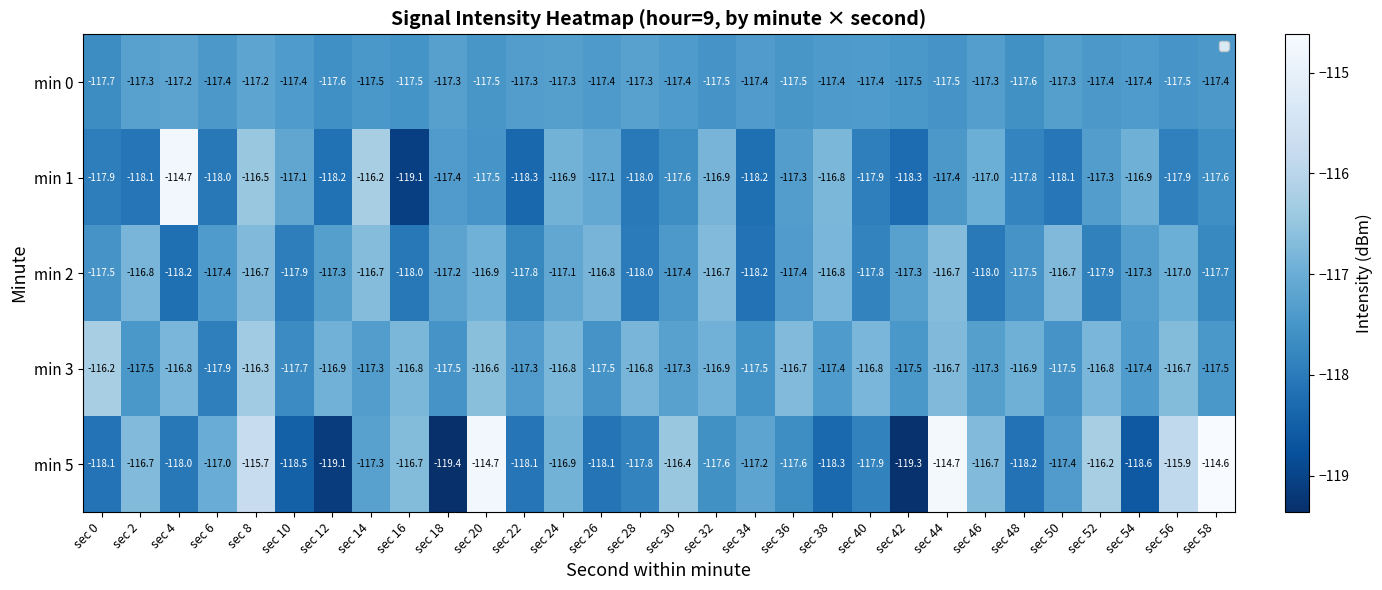

What is the difference between the min 2 values at sec 8 and sec 24?

0.4